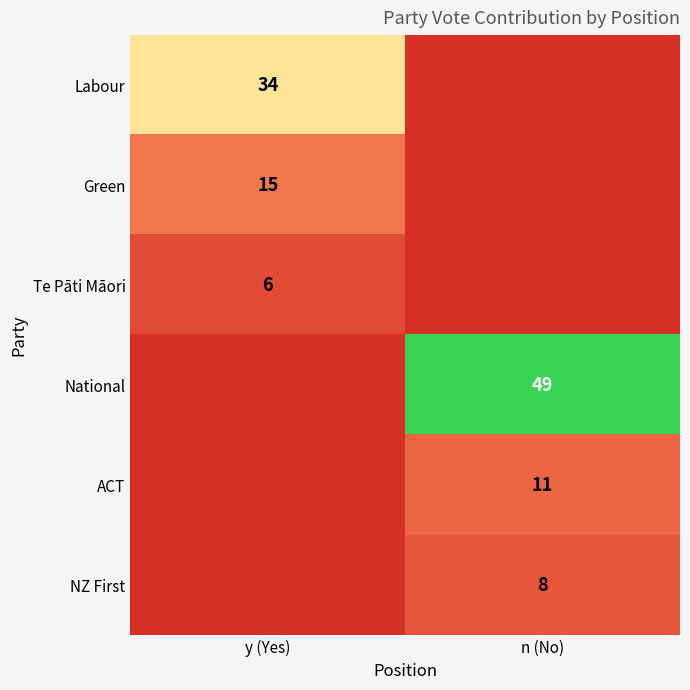

What is the approximate value of ACT at n (No)?

11